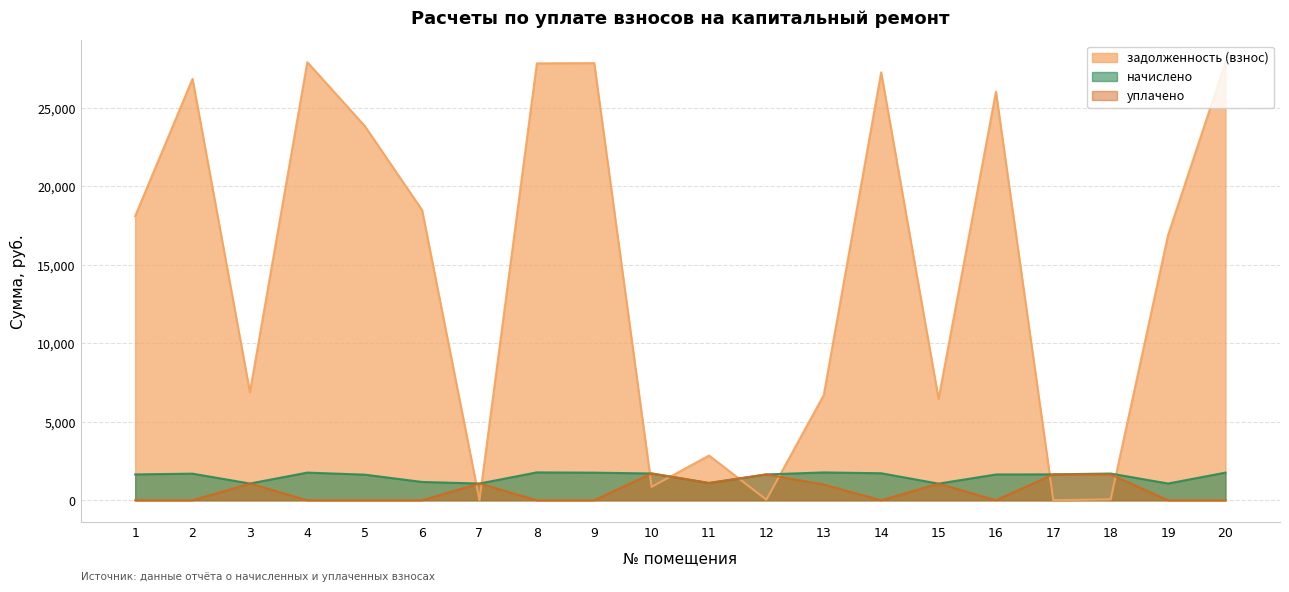

The начислено series shows 489.0 at 4. True or false?

False